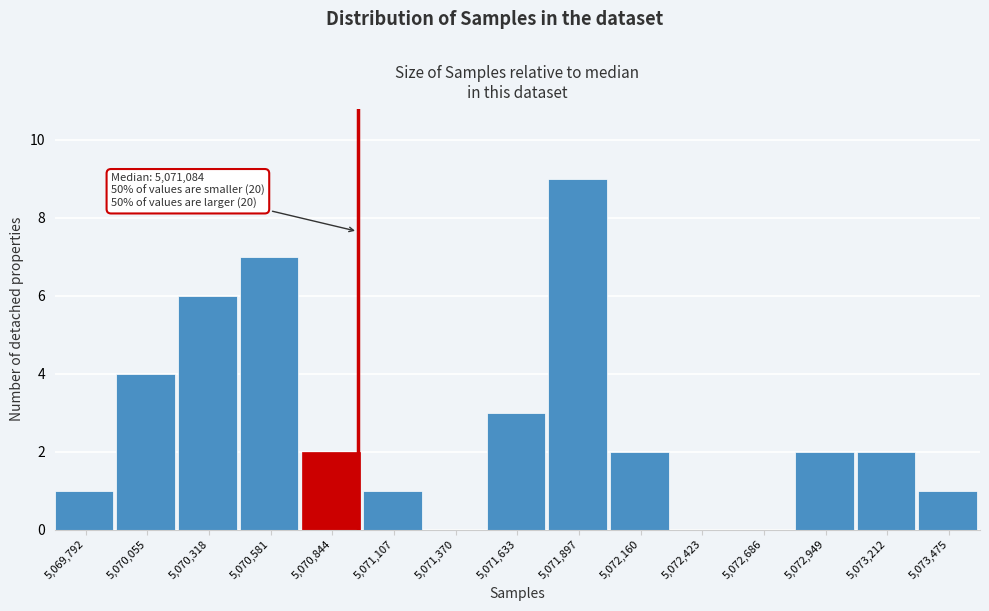

Reading left to right, extract all data points from this chart.

5,069,792=1	5,070,055=4	5,070,318=6	5,070,581=7	5,070,844=2	5,071,107=1	5,071,370=0	5,071,633=3	5,071,897=9	5,072,160=2	5,072,423=0	5,072,686=0	5,072,949=2	5,073,212=2	5,073,475=1